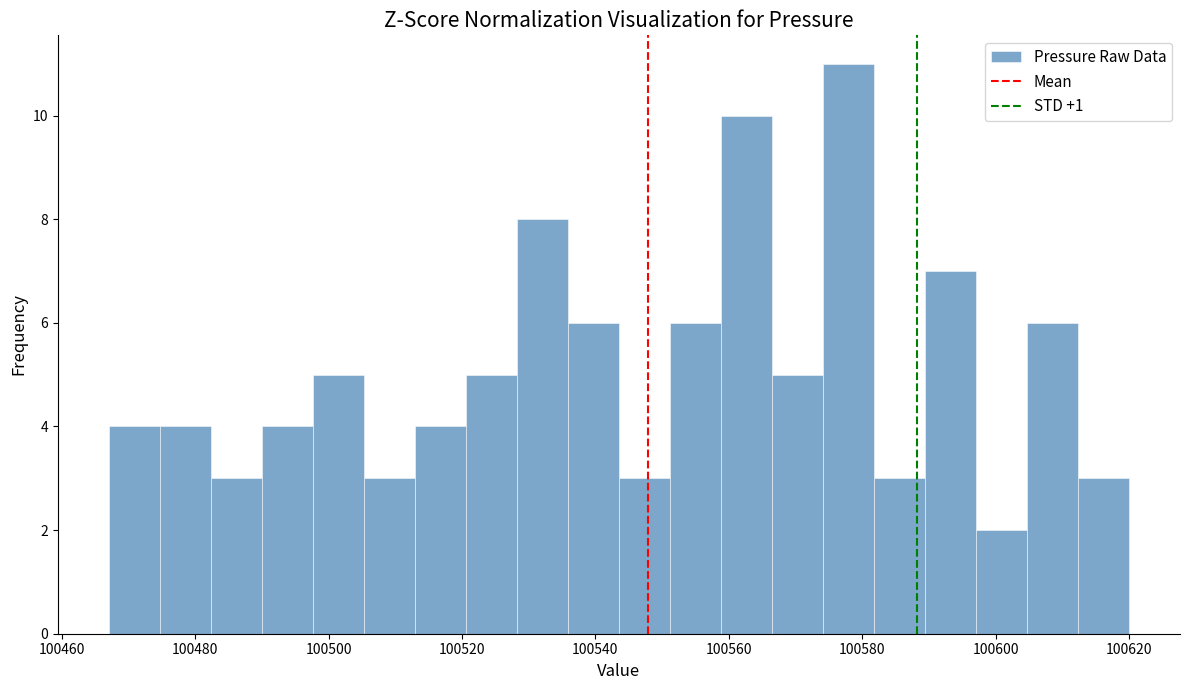

Read against the x-axis, roughly where is the centre of the tallest bar?

100578